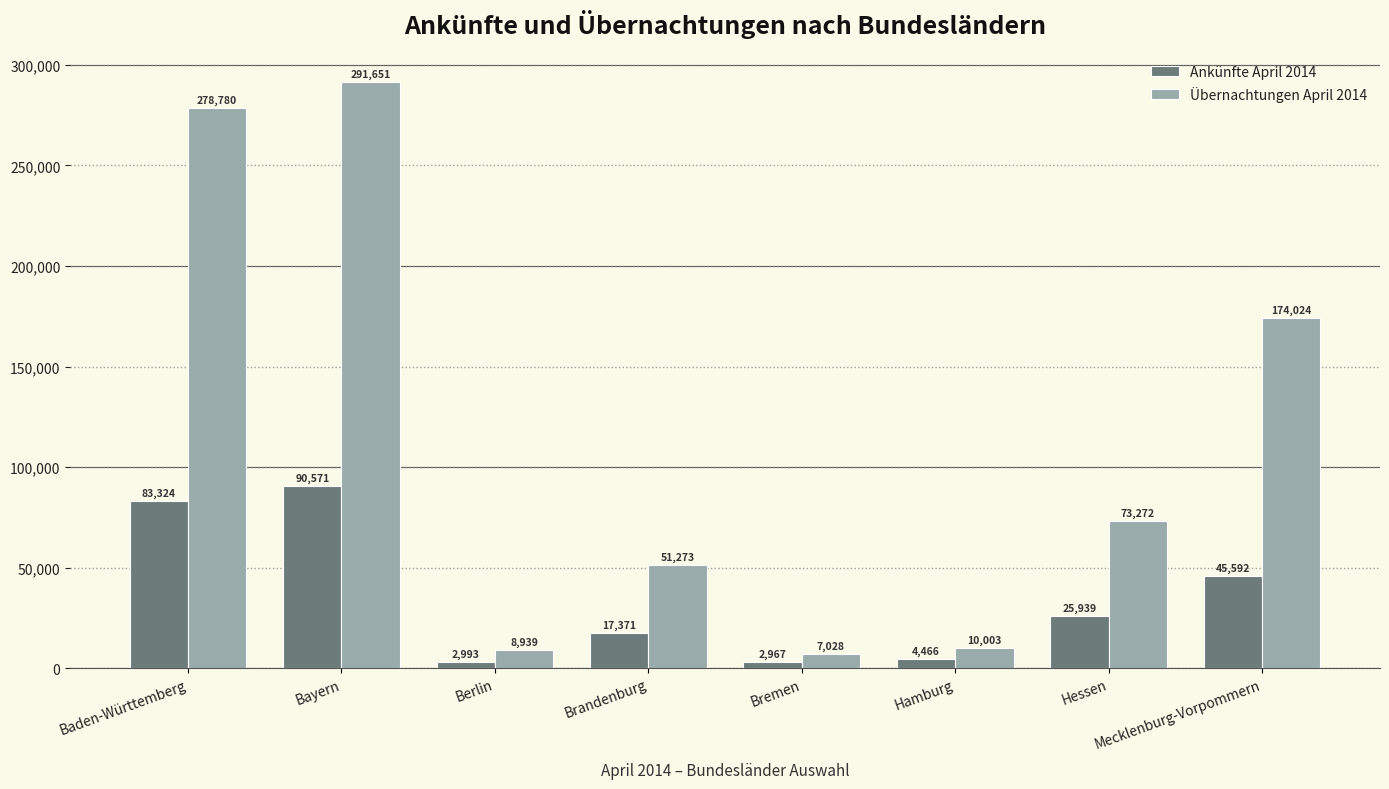

Which series has the largest total across all categories?

Übernachtungen April 2014